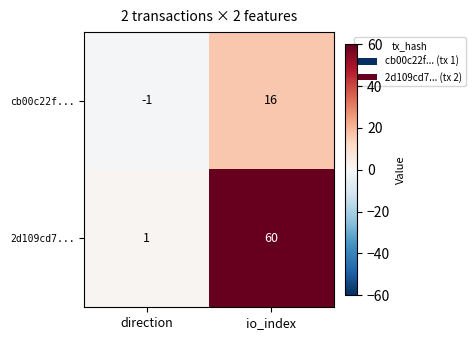

Which series has the widest spread of values?

2d109cd7...